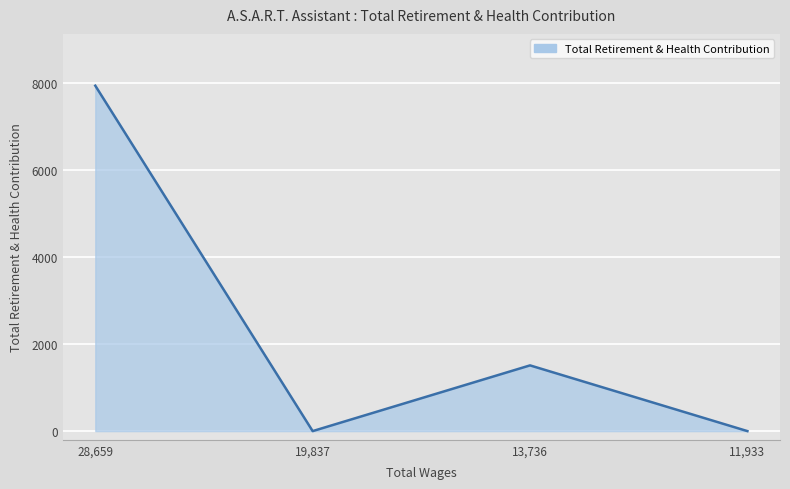

Reading left to right, transcribe all the data shown in this chart.

7937	0	1510	0